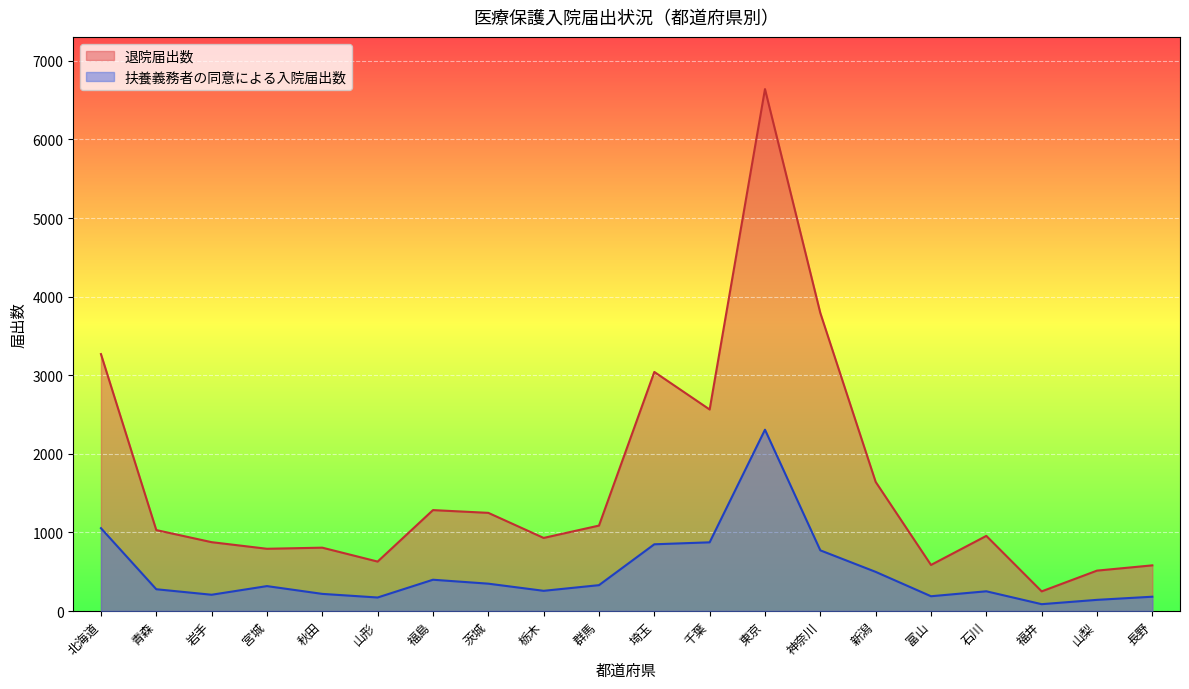

True or false: 扶養義務者の同意による入院届出数 and 退院届出数 intersect in this chart.

False